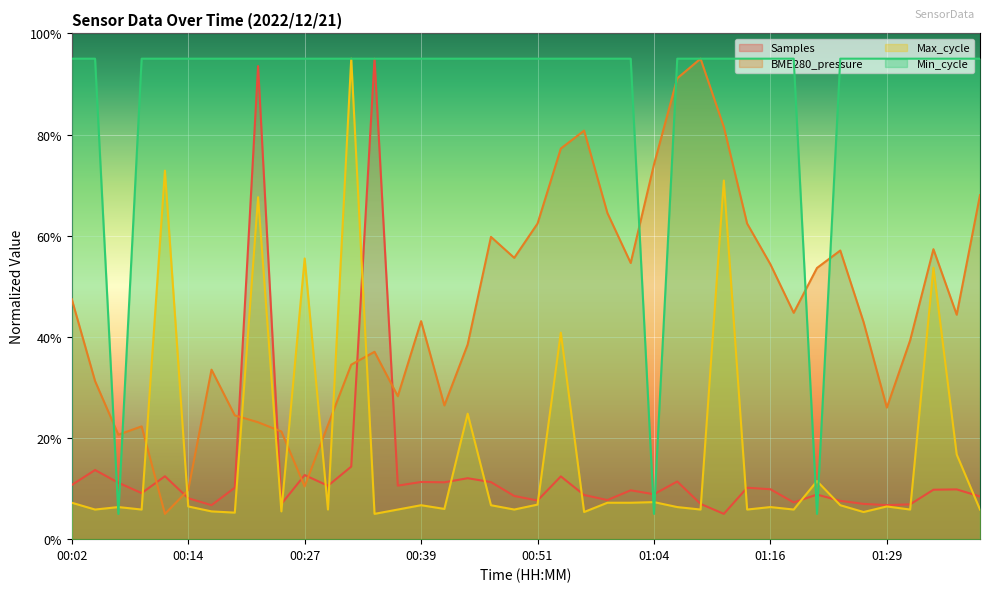

What is the difference between the highest and lowest values at 00:29?

89.1